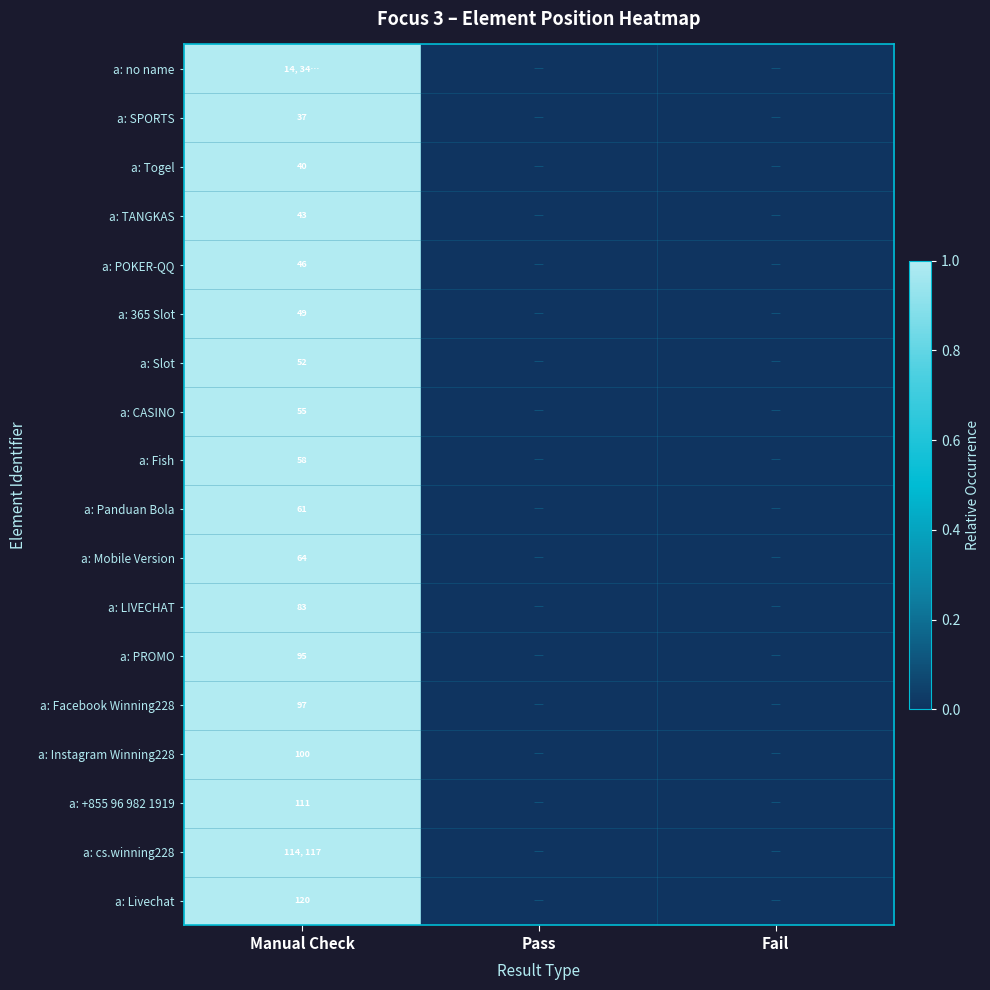

At which category is the sum across all series the highest?

Manual Check